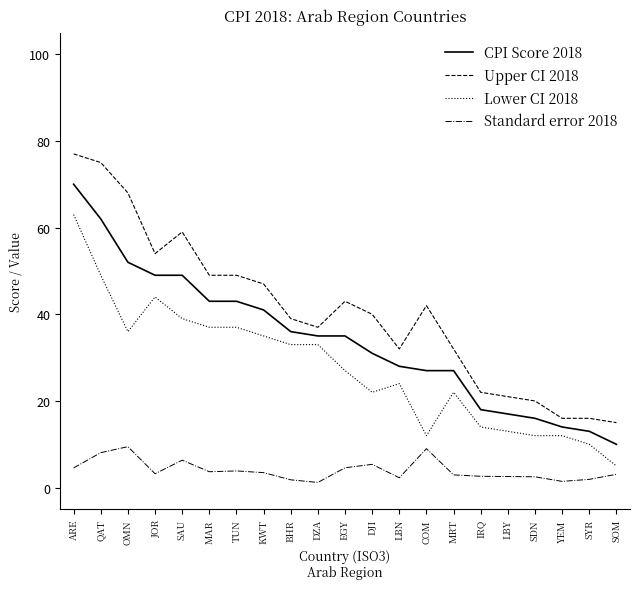

List the series in order of their peak value, lowest first.

Standard error 2018, Lower CI 2018, CPI Score 2018, Upper CI 2018